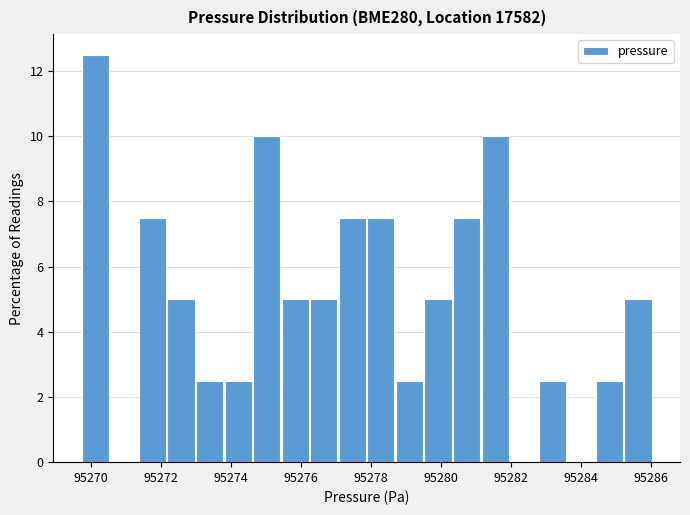

How tall is the bar that spans 95279.6 to 95280.4 on the x-axis? Neither the bar edges nor the heights are printed on the chart, so give them approximately, as read against the axes.

5.0